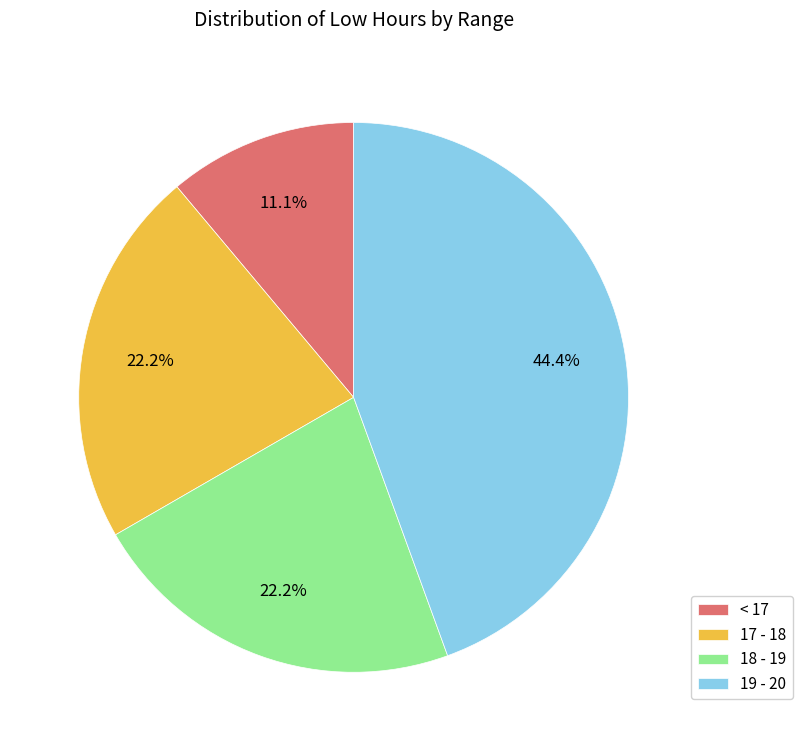

How many segments does this pie chart have?

4